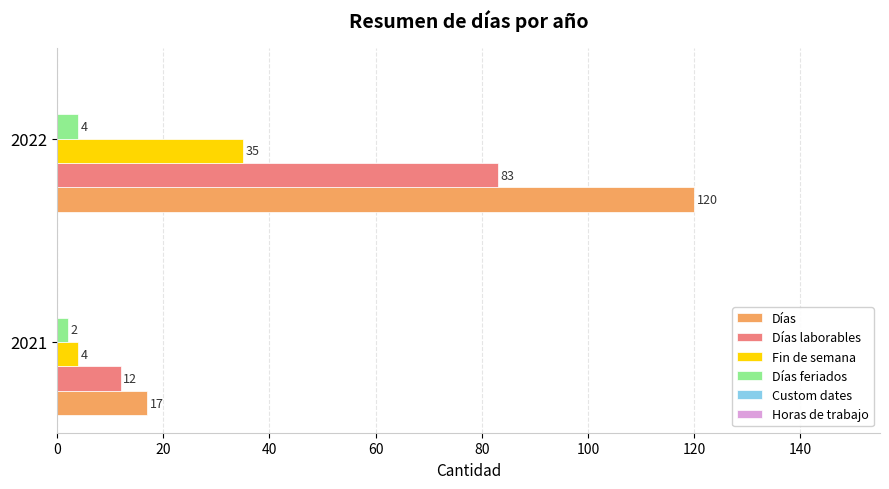

At which label is Días laborables closest to 47?

2021